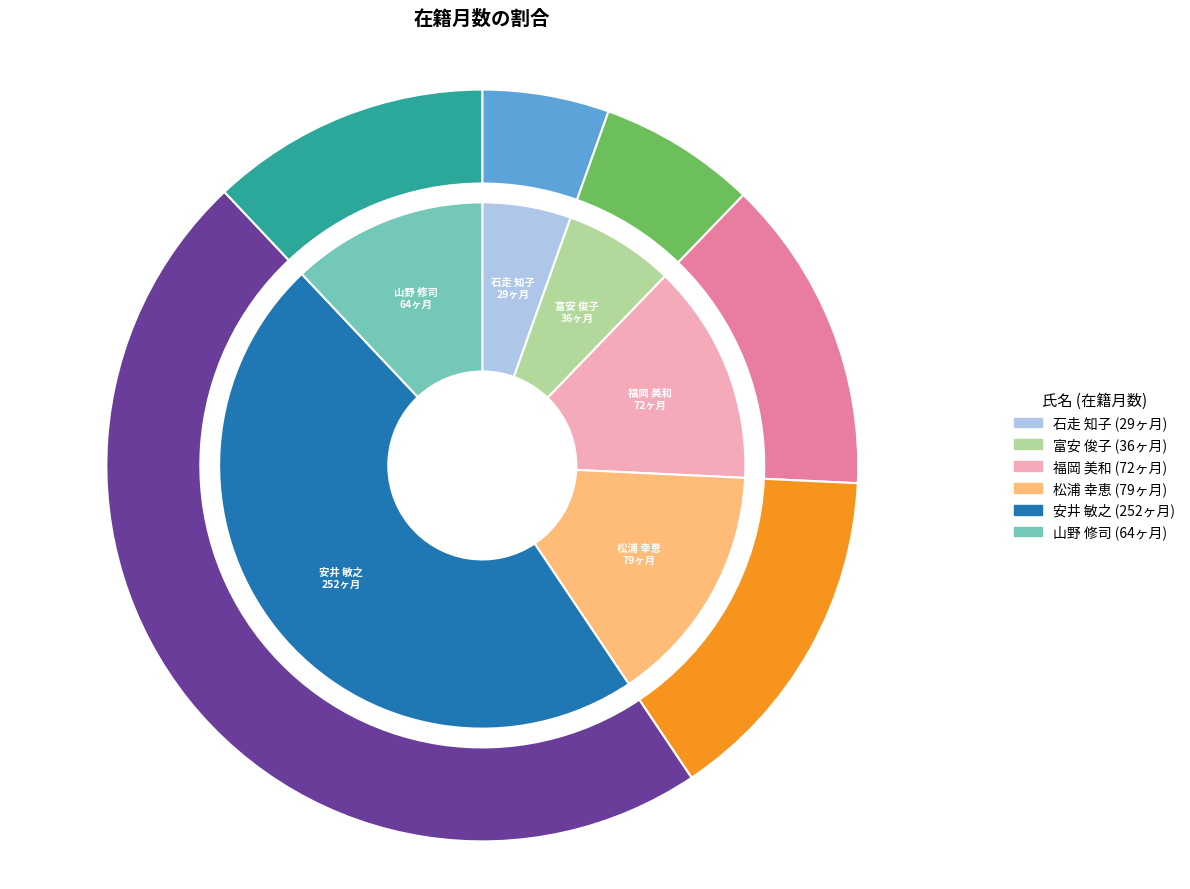

What is the change in value from 富安 俊子 to 松浦 幸恵?

+43